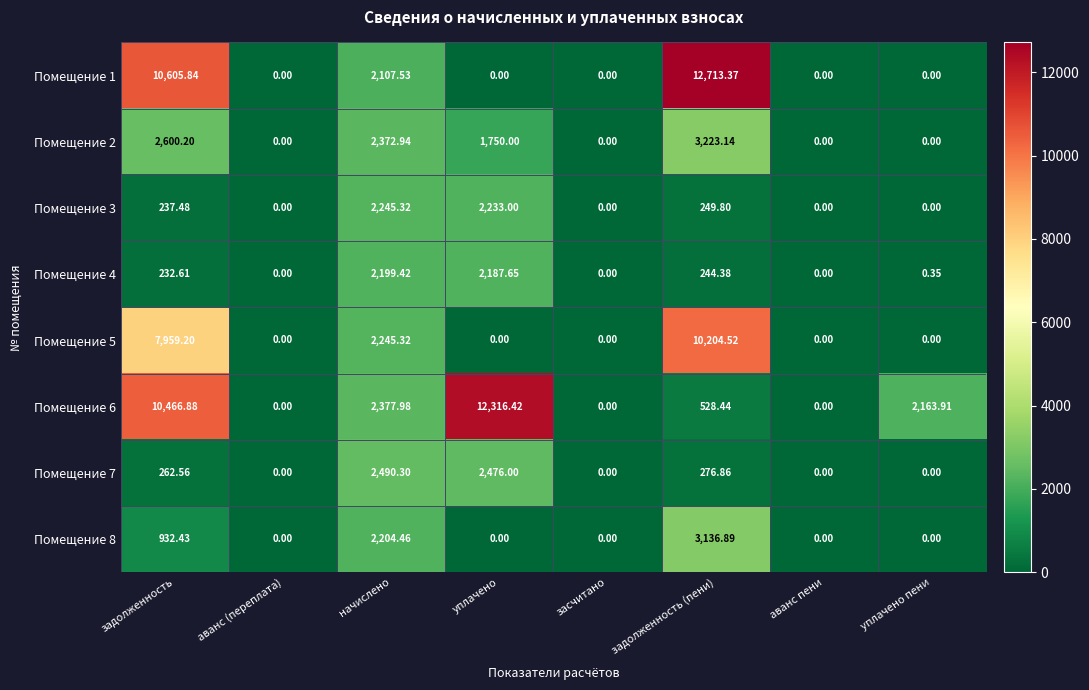

Which category has the highest value in the Помещение 6 series?

уплачено